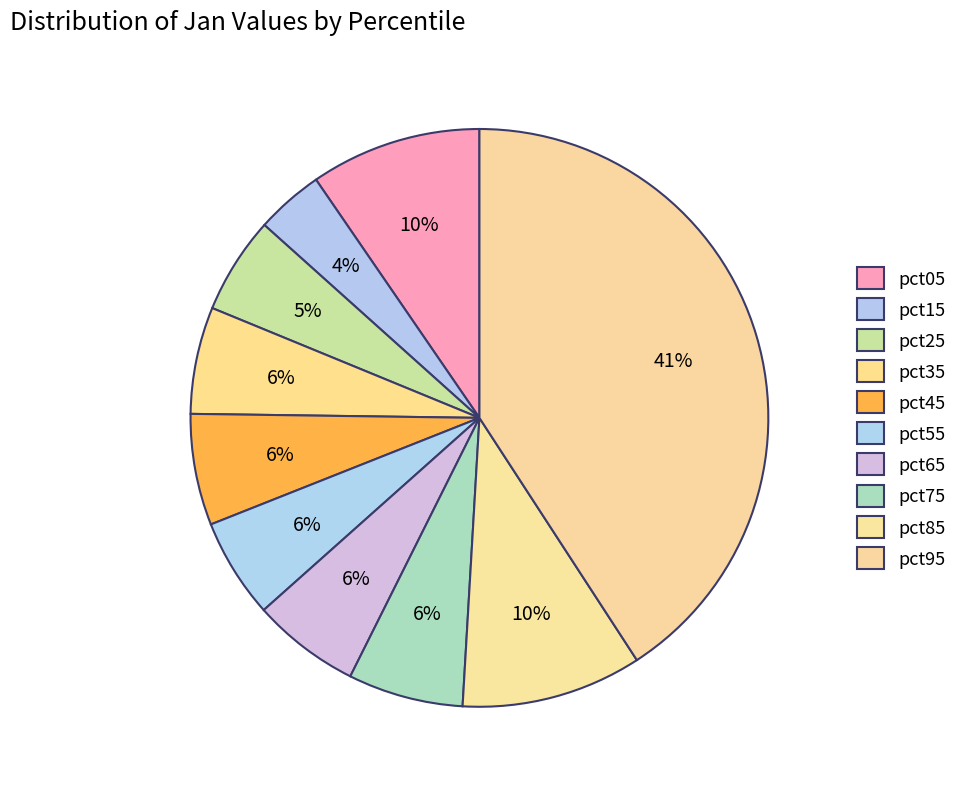

How many segments does this pie chart have?

10